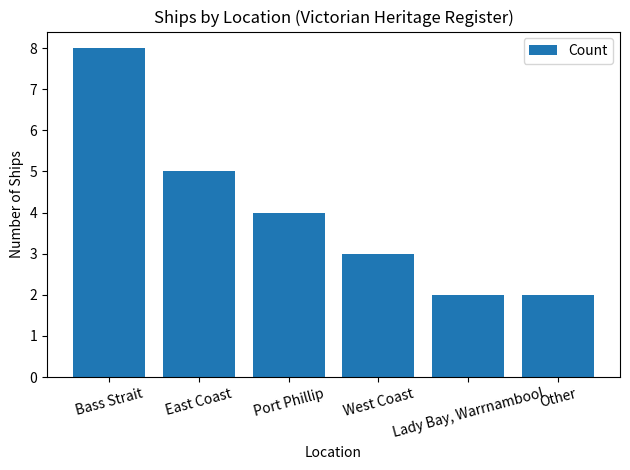

What is the sum of all values?

24